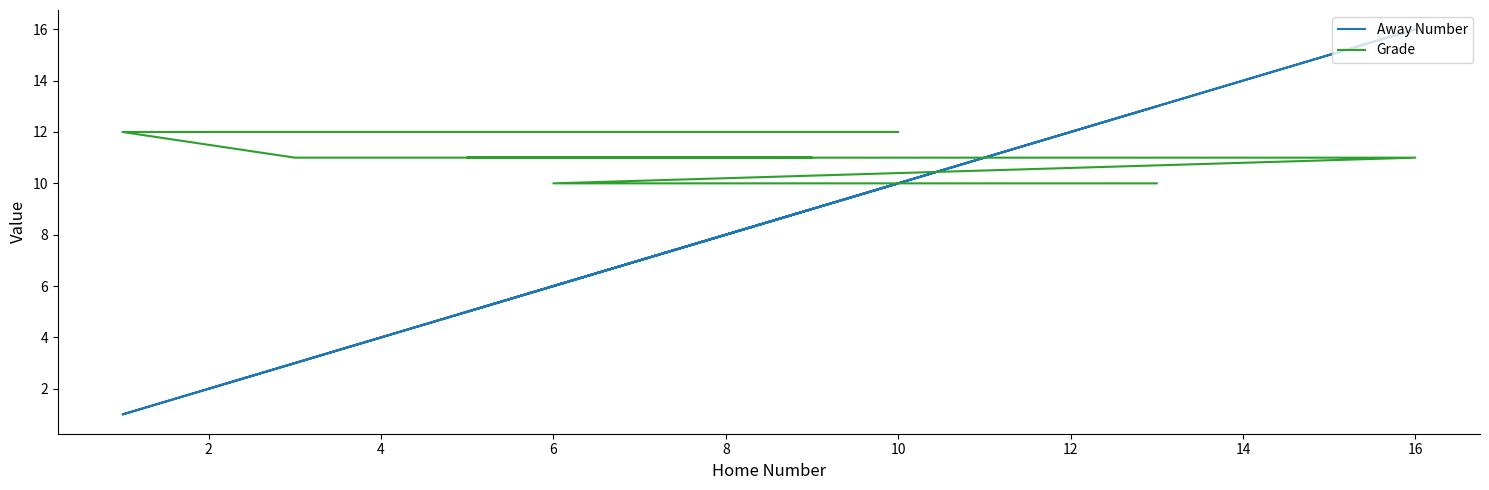

Reading left to right, list all the values displayed in this chart.

Away Number: 2	10	1	3	4	9	5	16	6	7	8	13
Grade: 12	12	12	11	11	11	11	11	10	10	10	10